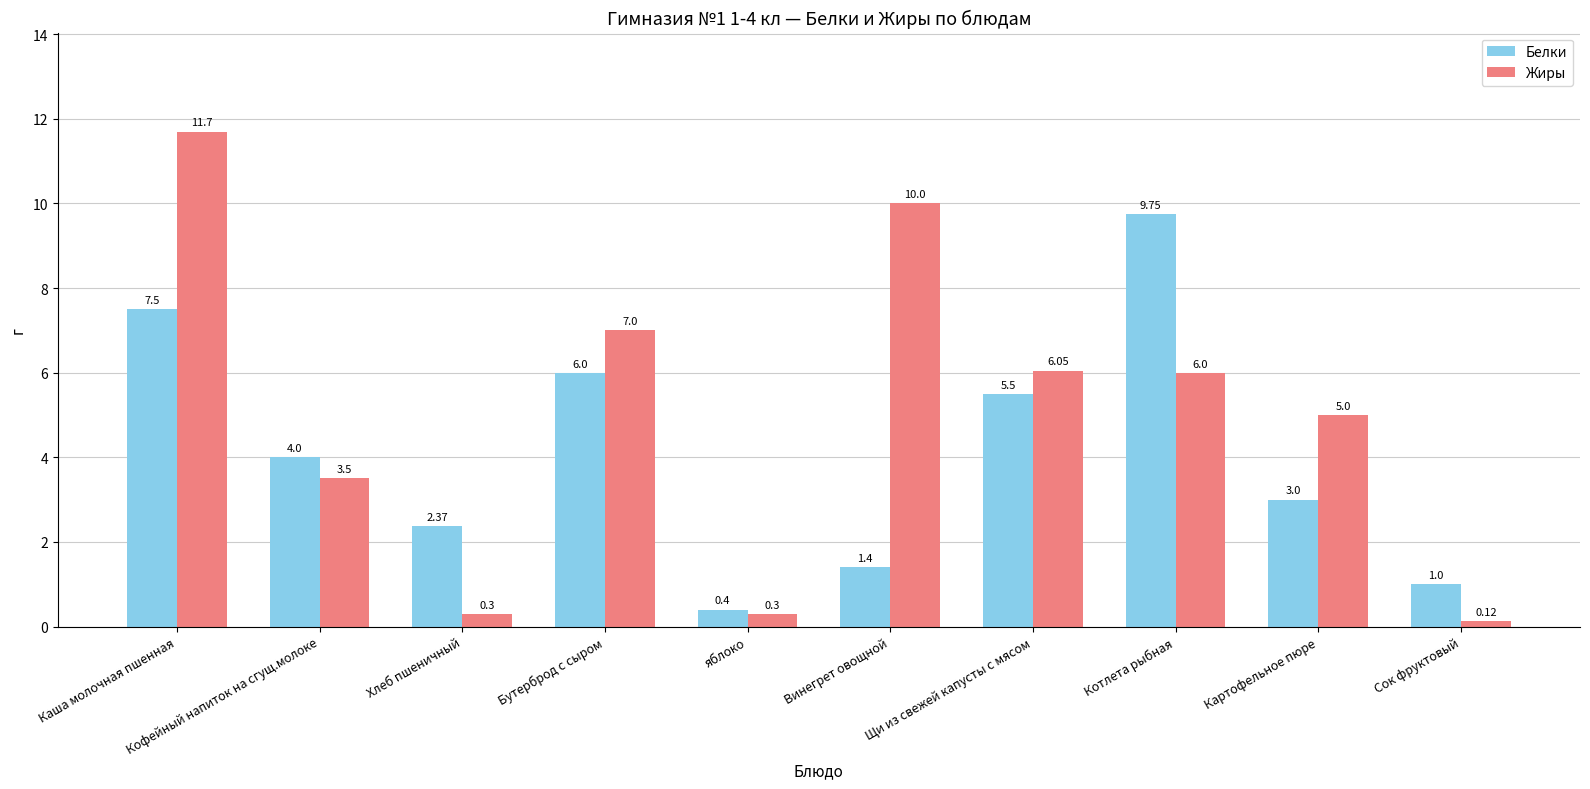

At which category is the sum across all series the highest?

Каша молочная пшенная